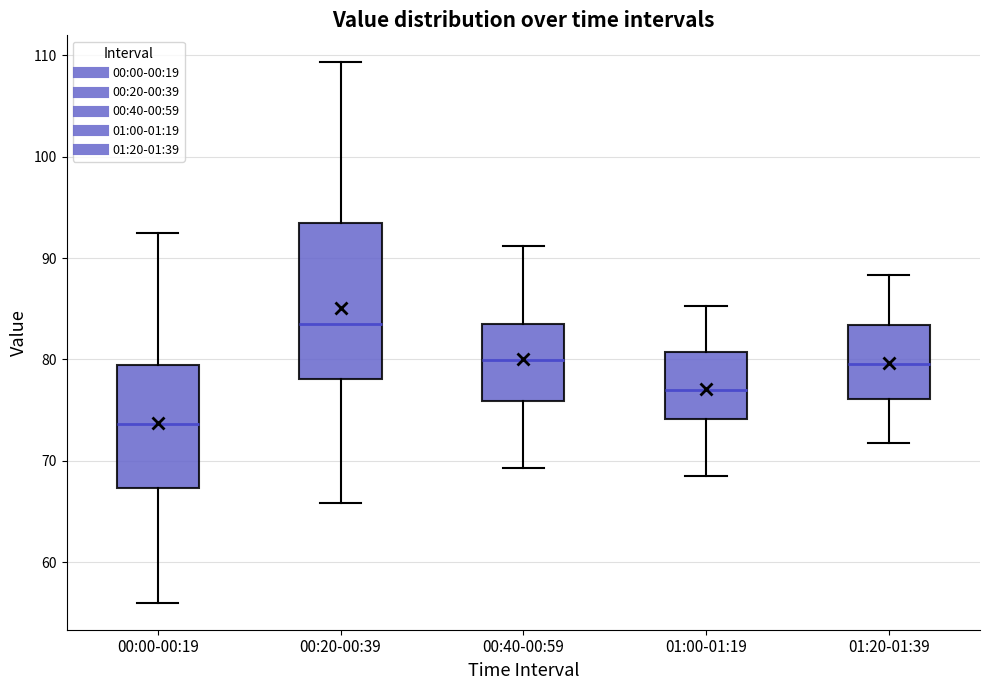

Which box's median line is the highest?

00:20-00:39